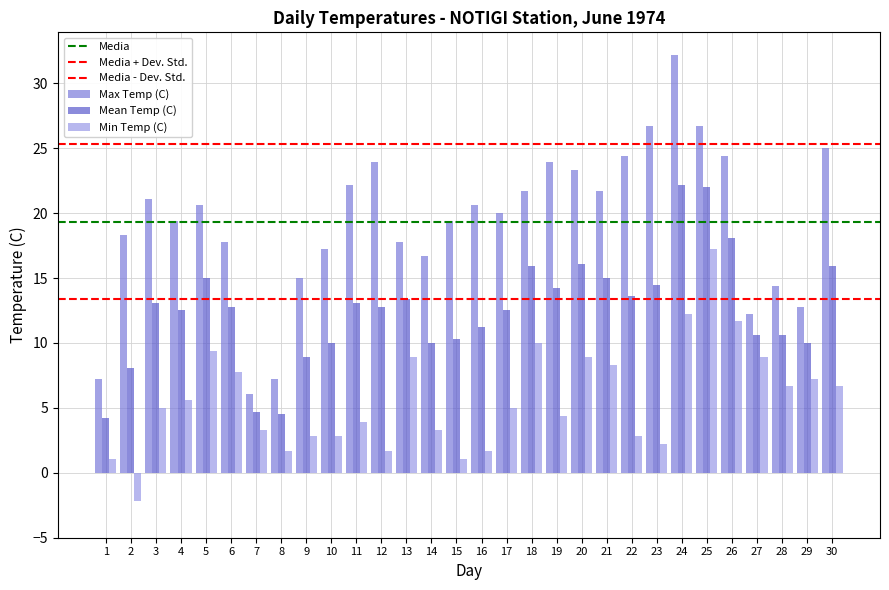

What is the value of the Max Temp (C) bar at the 14th from the left?

16.7